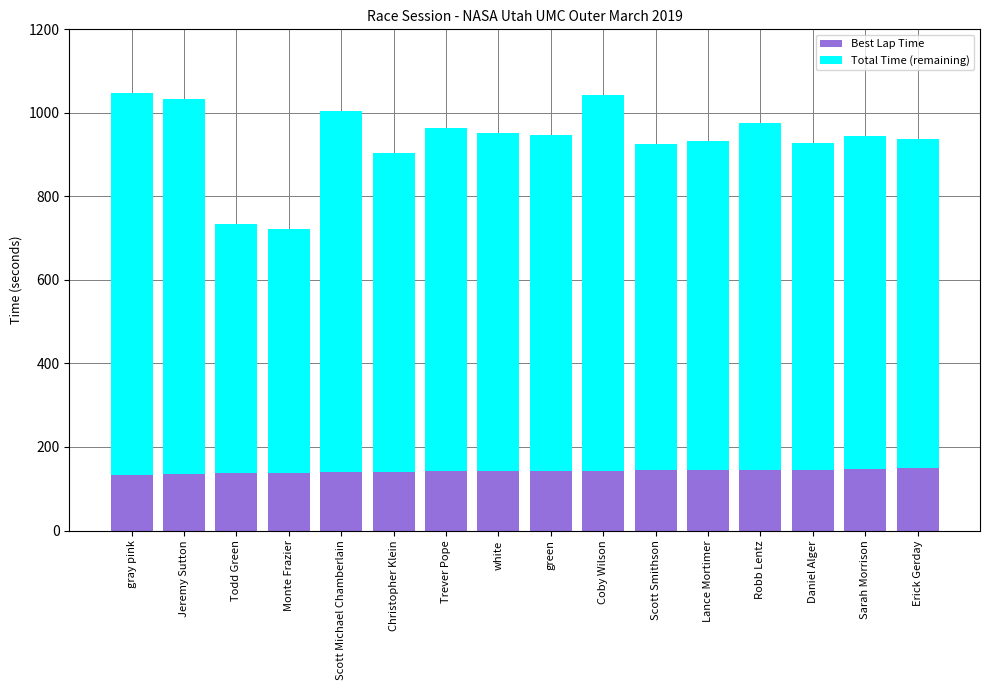

What value does the Best Lap Time series have at Jeremy Sutton?

135.9